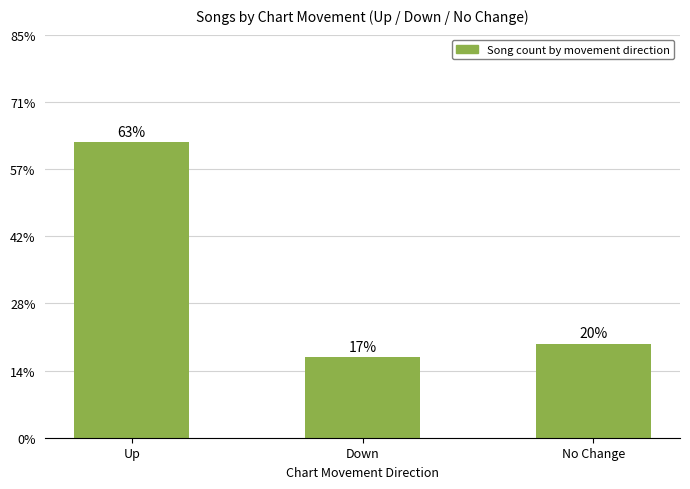

List the labels in order of value, smallest first.

Down, No Change, Up